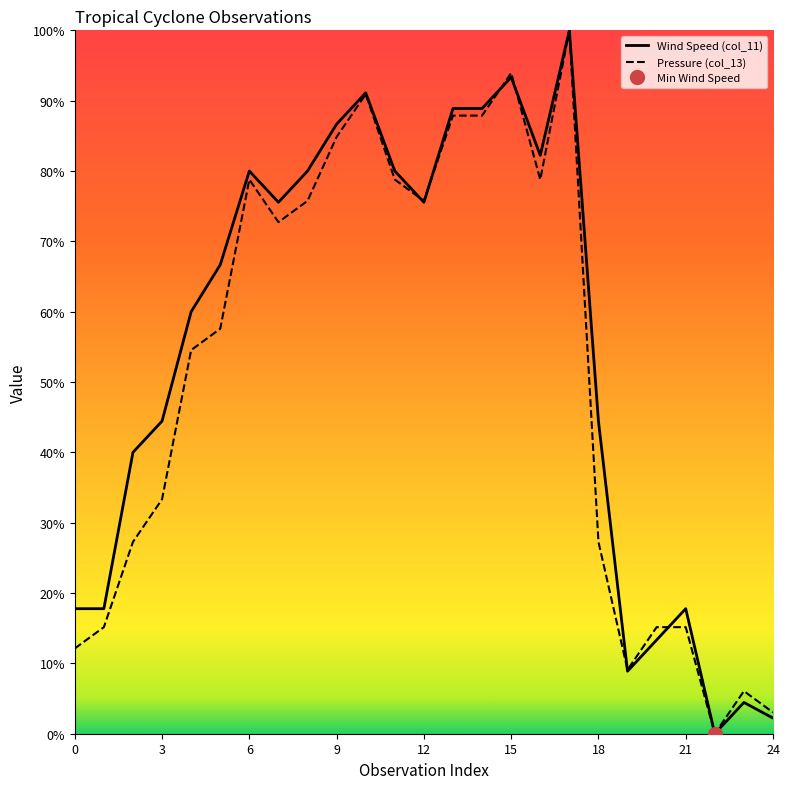

The value of Pressure (col_13) at 23 is 10.4. True or false?

False